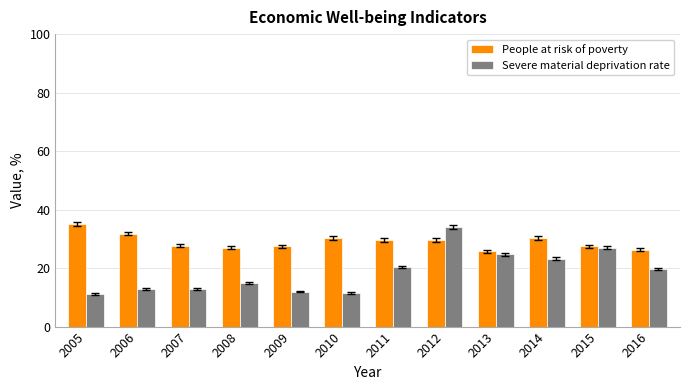

What is the total value across all series at 2011?

50.0